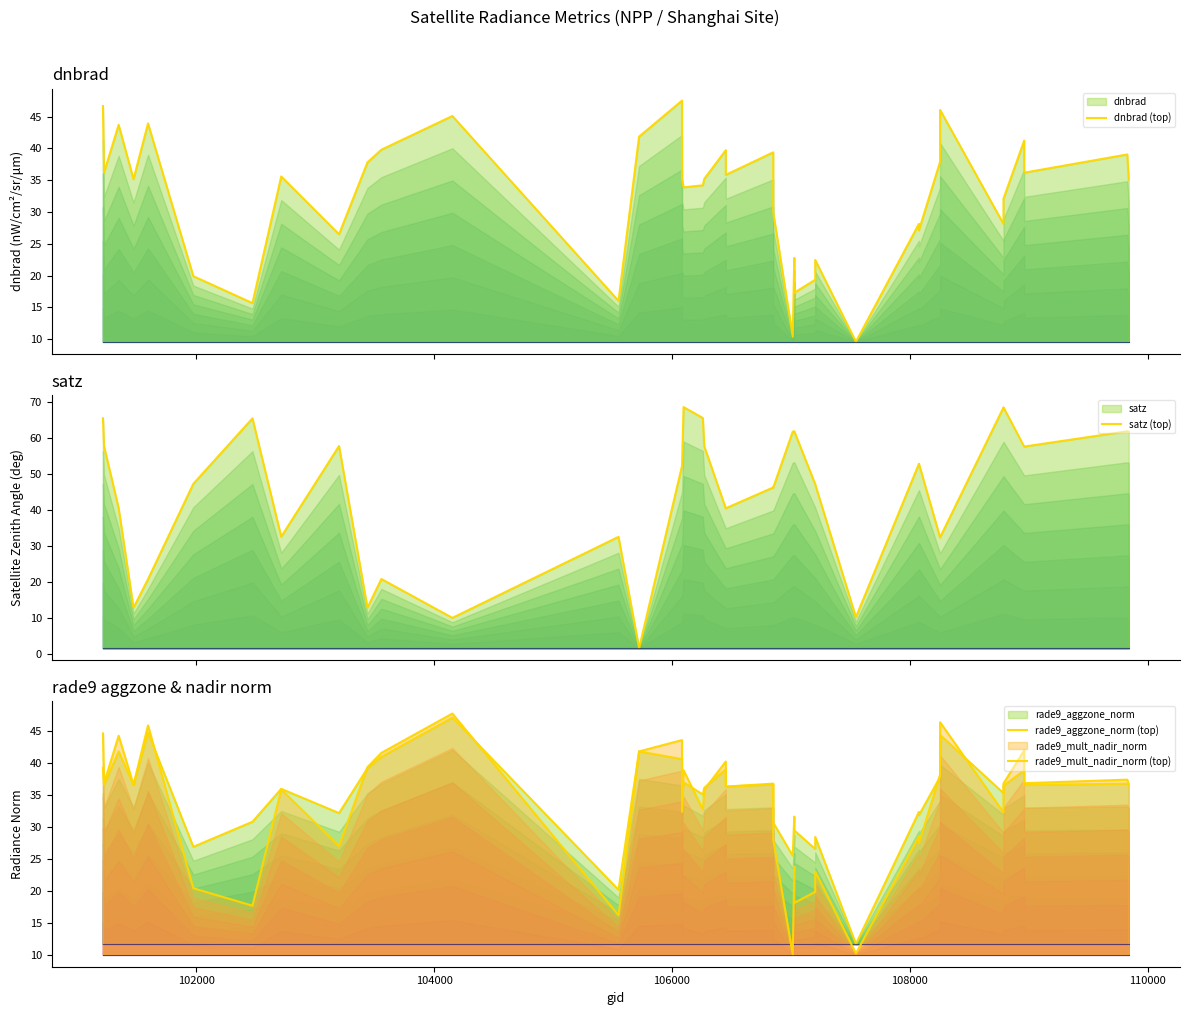

What is the sum of all satz (top) values?

1852.1